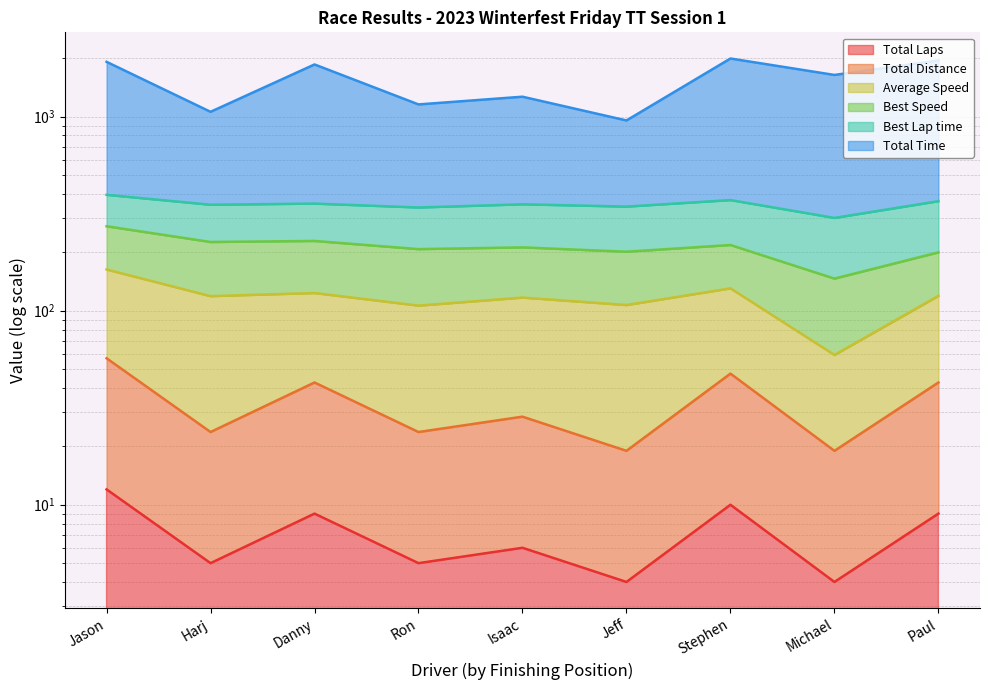

In Total Time, how many points are lower than both neighbors (excluding endpoints)?

4